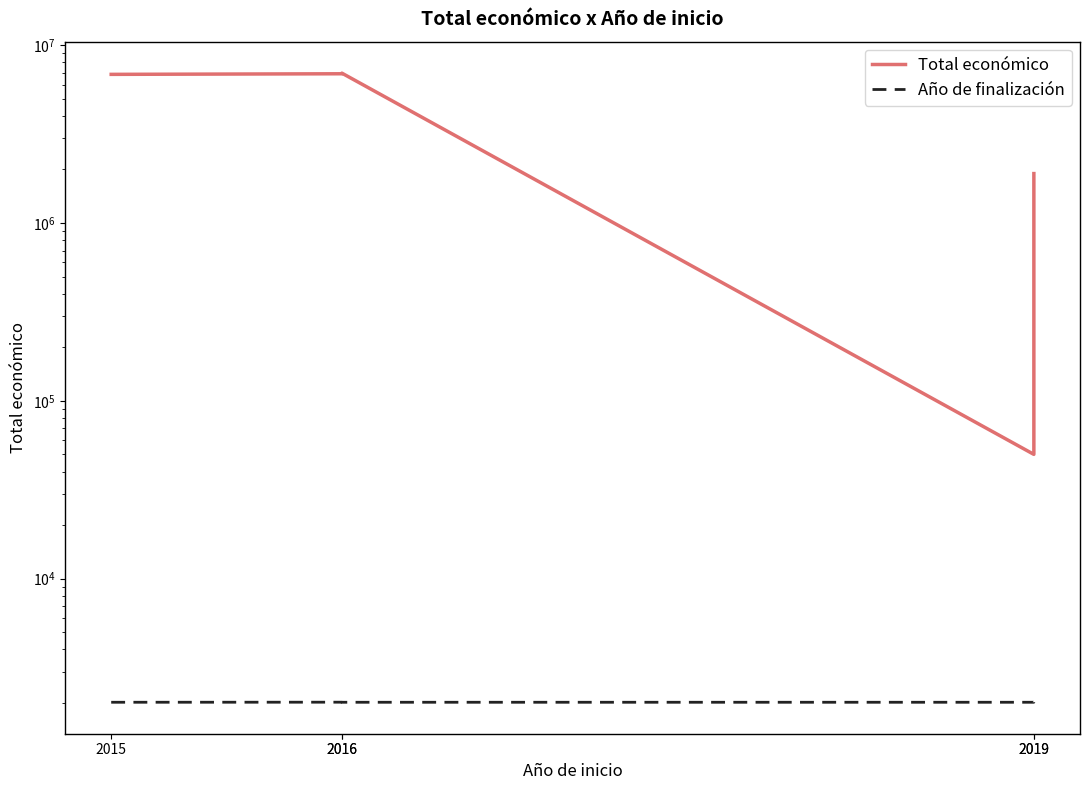

Rank the series at 2016 from highest to lowest value.

Total económico, Año de finalización